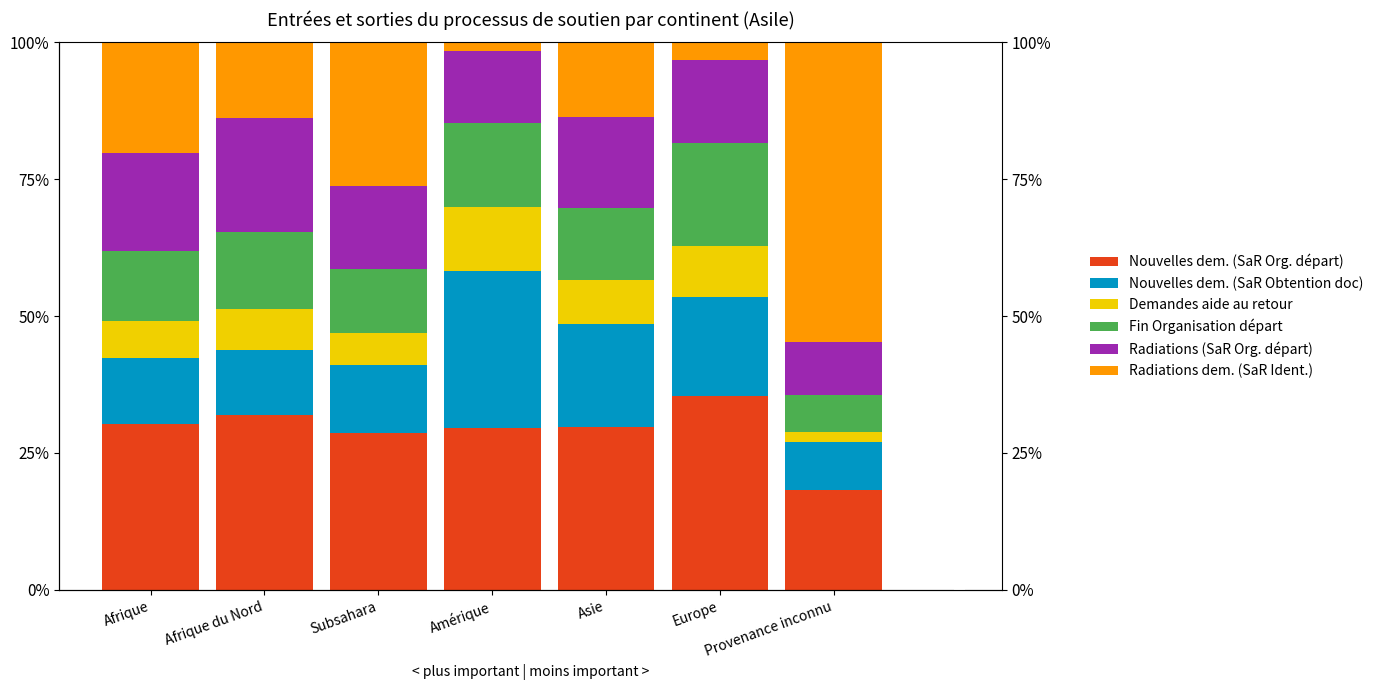

Is it true that Radiations (SaR Org. départ) equals 25.8 at Subsahara?

False